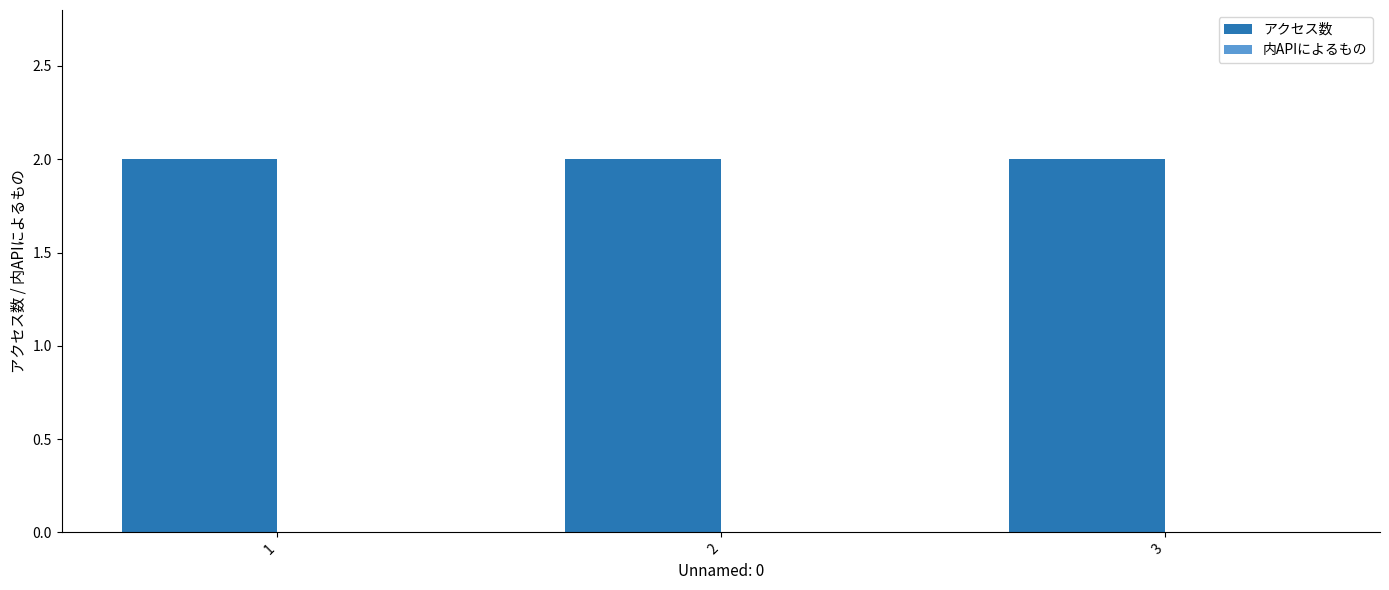

What is the total value across all series at 1?

2